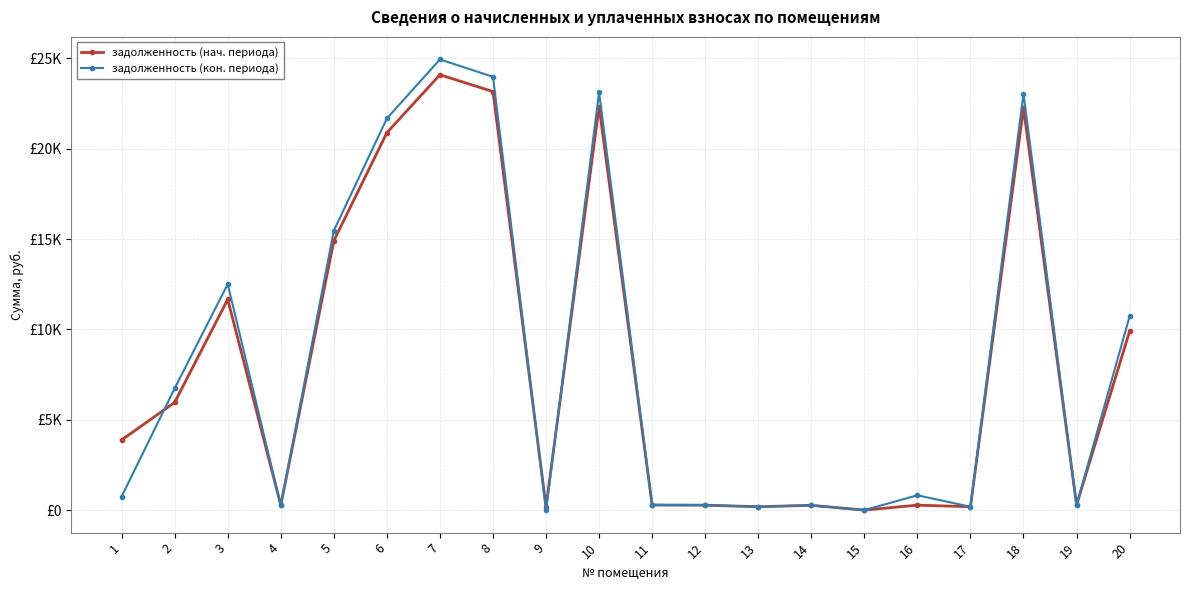

The value of задолженность (нач. периода) at 13 is 187.0. True or false?

True